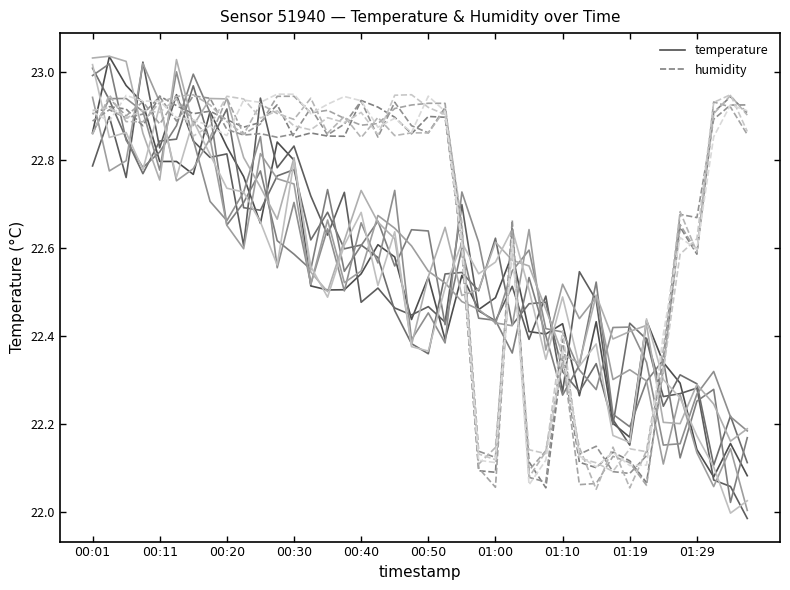

What is the difference between the maximum and second lowest values in the temperature series?

1.0